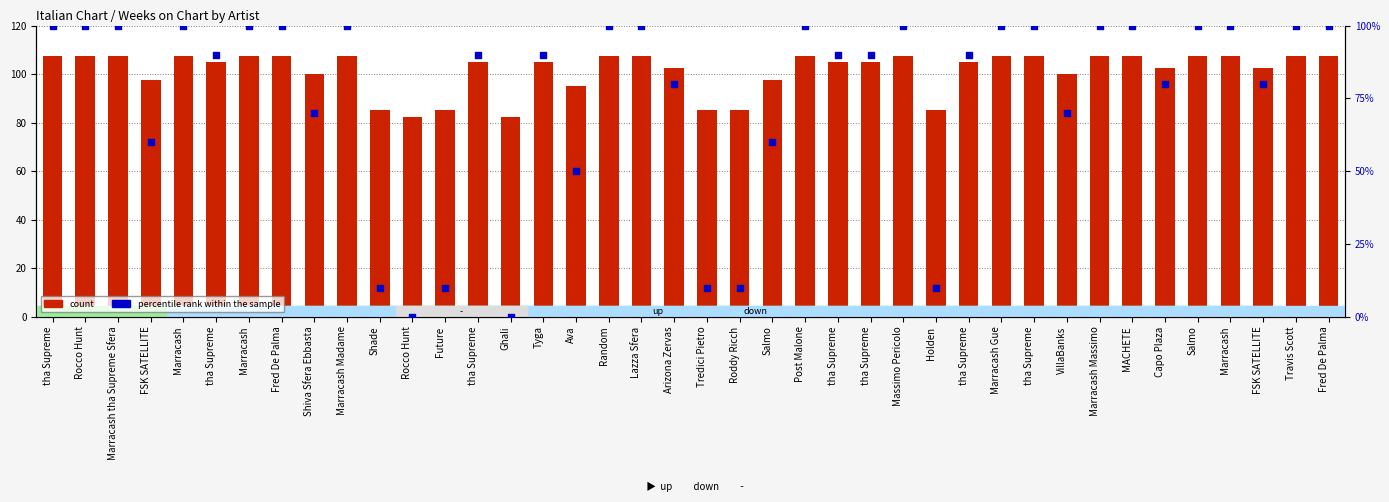

Which series has the widest spread of Y values?

percentile rank within the sample